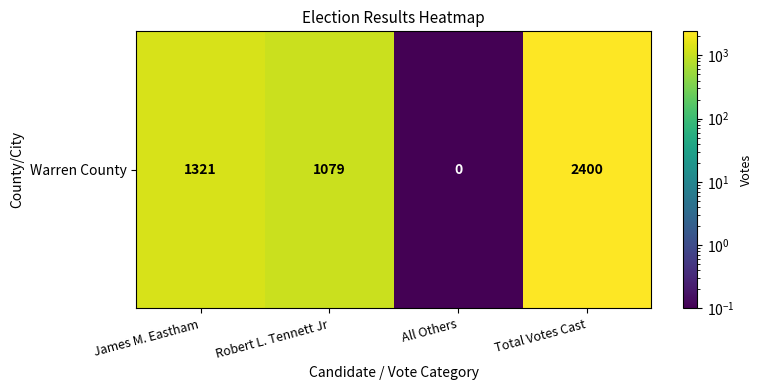

Reading left to right, transcribe all the data shown in this chart.

1321.0	1079.0	0.1	2400.0